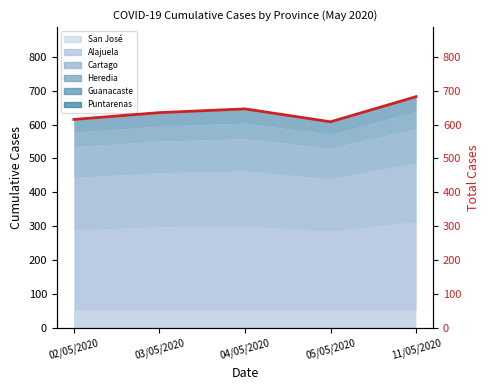

What position from the right is 02/05/2020?

5